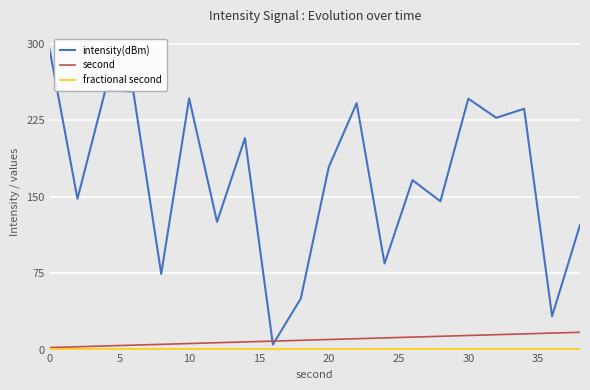

What is the maximum value shown in the chart?

295.0